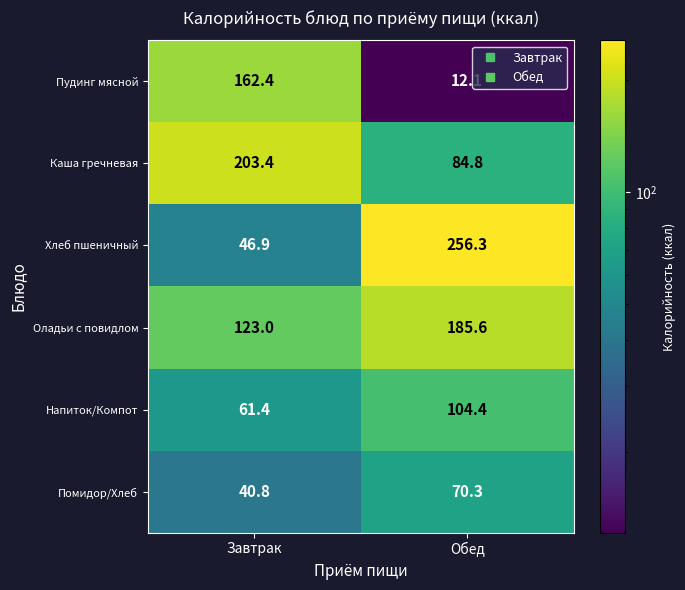

At which category is the sum across all series the highest?

Обед